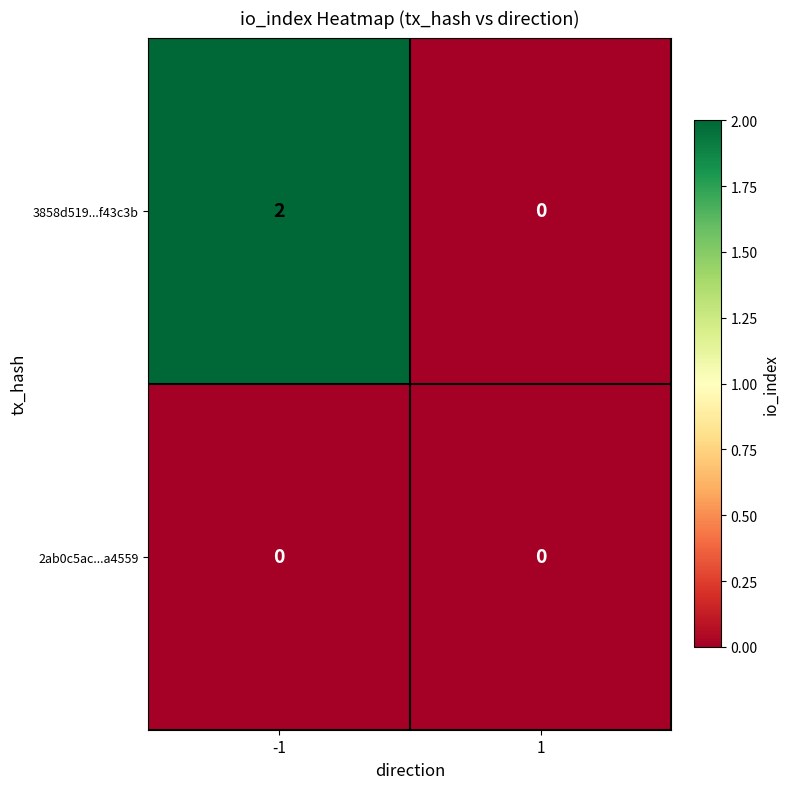

Which series has the largest total across all categories?

3858d519...f43c3b